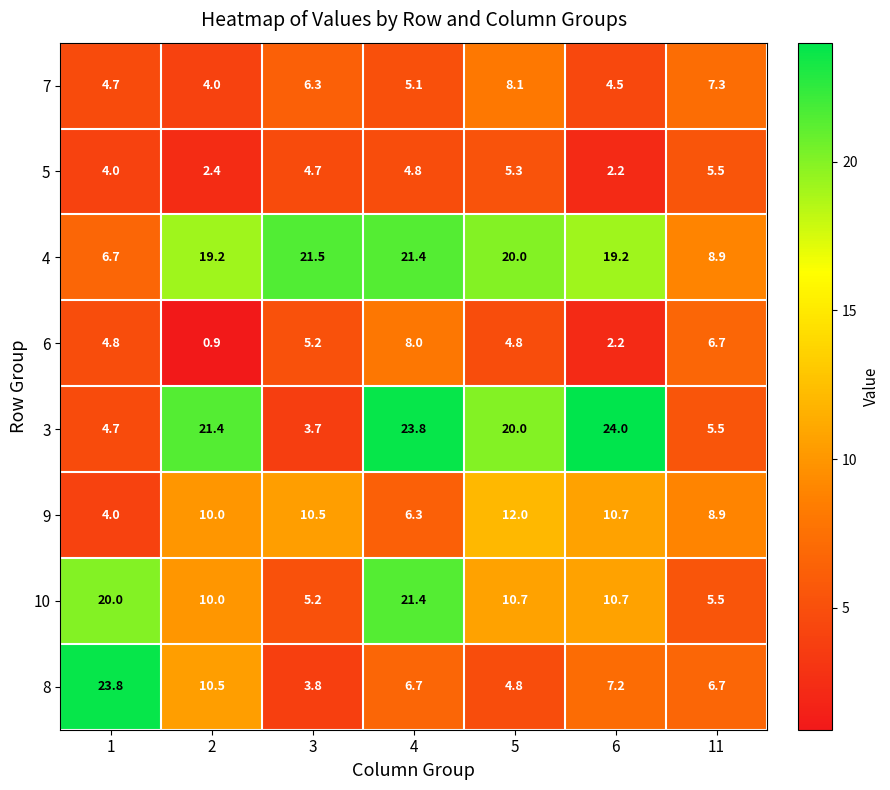

The 8 series shows 16.9 at 2. True or false?

False